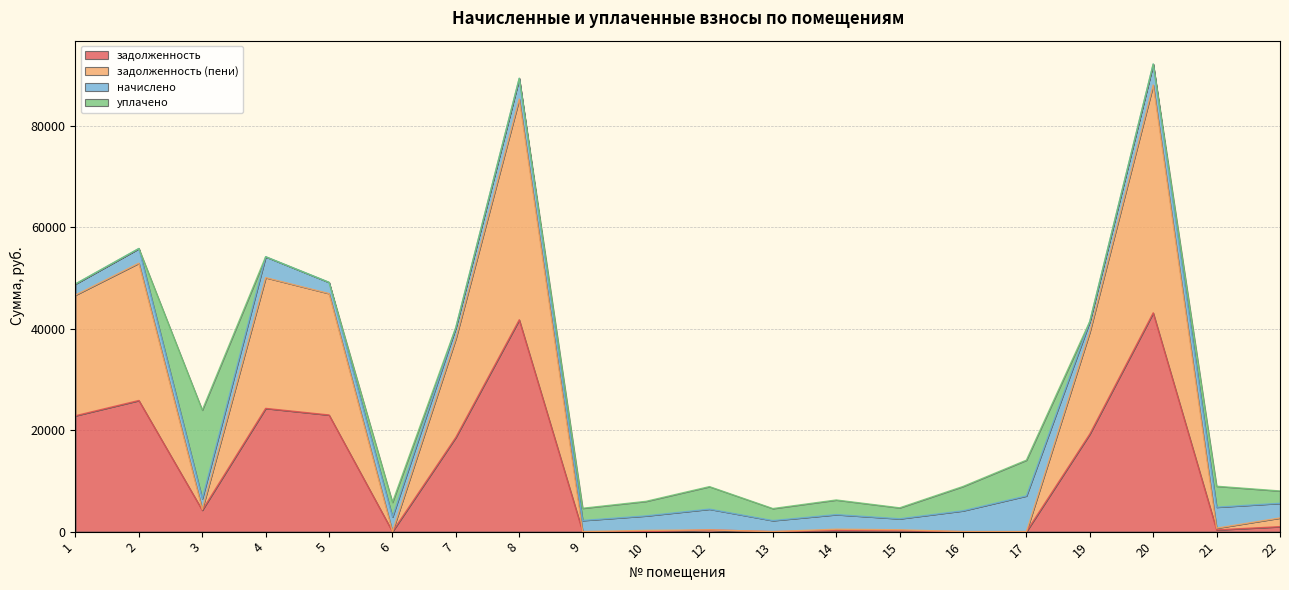

The value of задолженность at 20 is 56102.2. True or false?

False